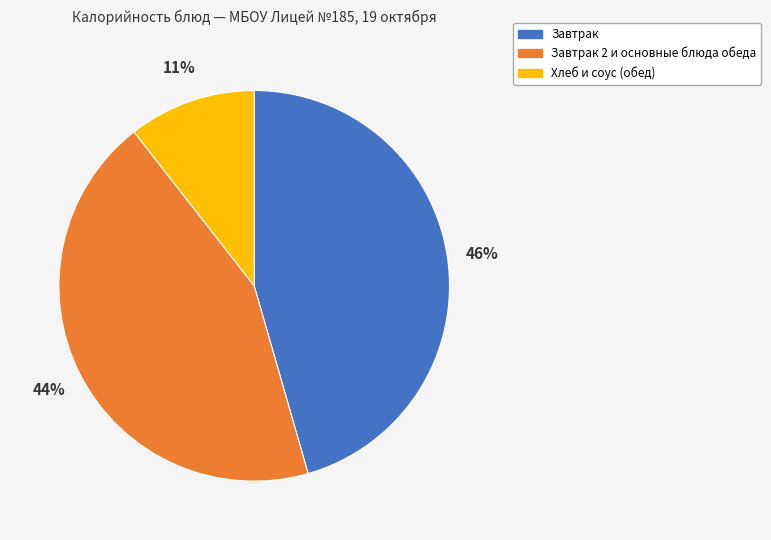

To the nearest percent, what is the difference between the largest and smallest slice percentages?

35%